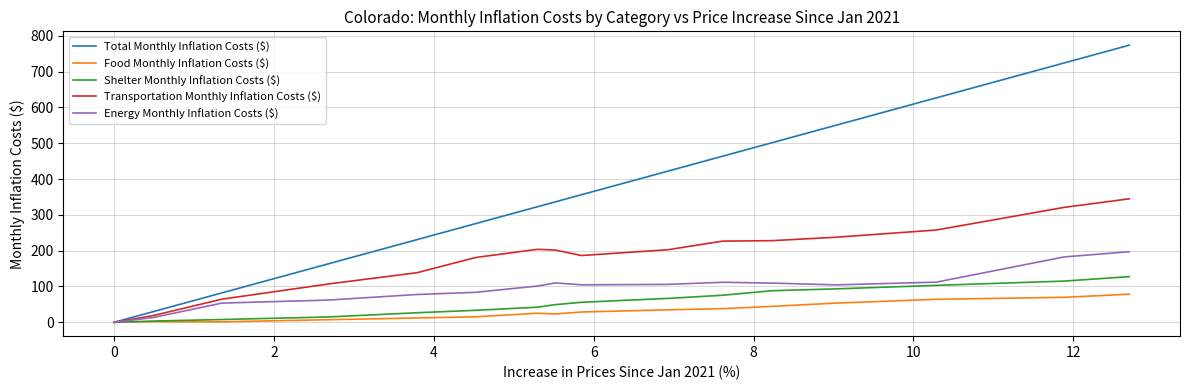

Which series has the widest spread of values?

Total Monthly Inflation Costs ($)